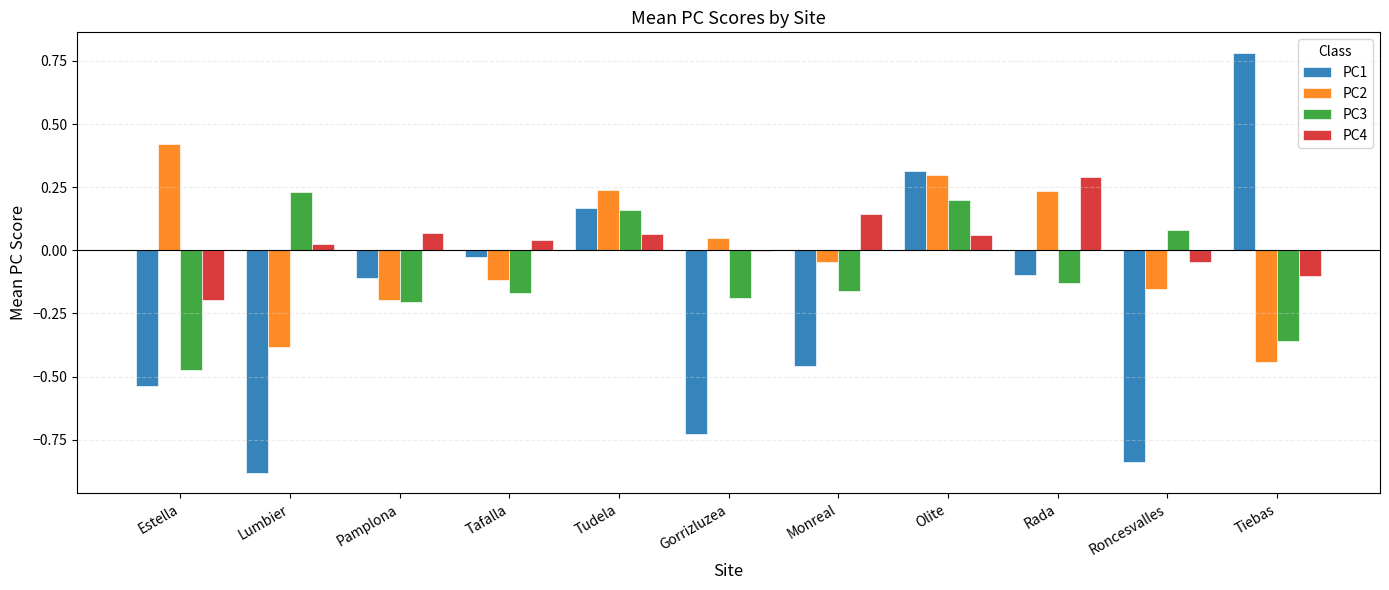

Which series has the widest spread of values?

PC1